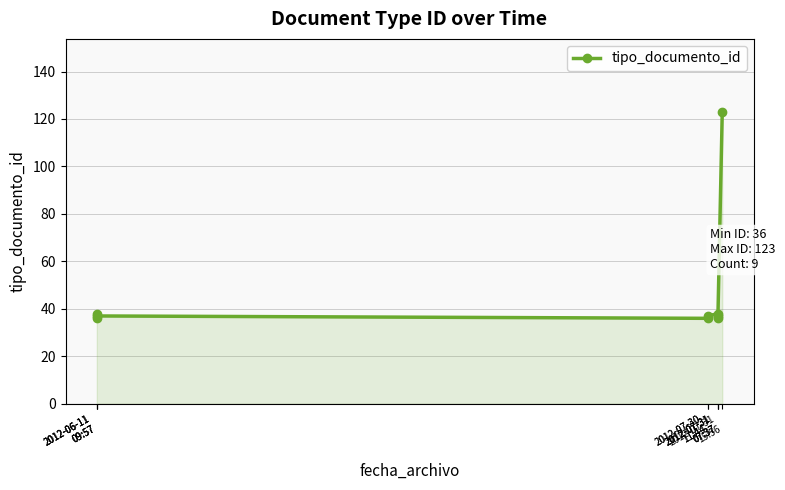

What is the label of the 5th point from the right?

2012-07-30
11:44